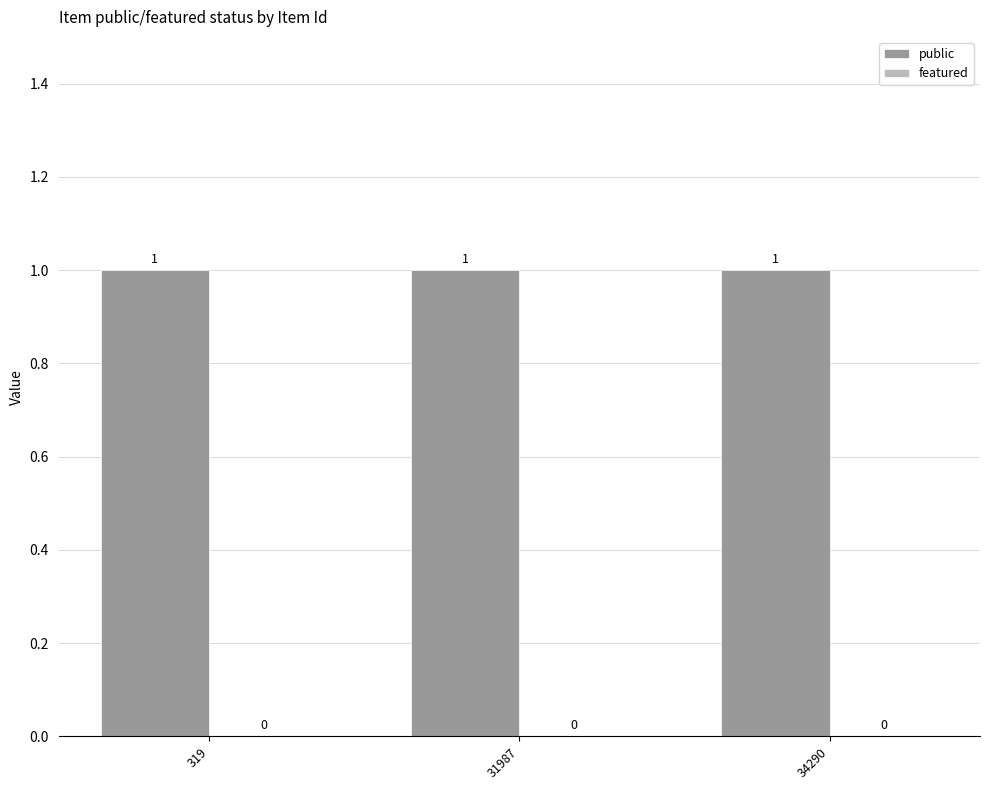

What are all the series names shown in the legend?

public, featured